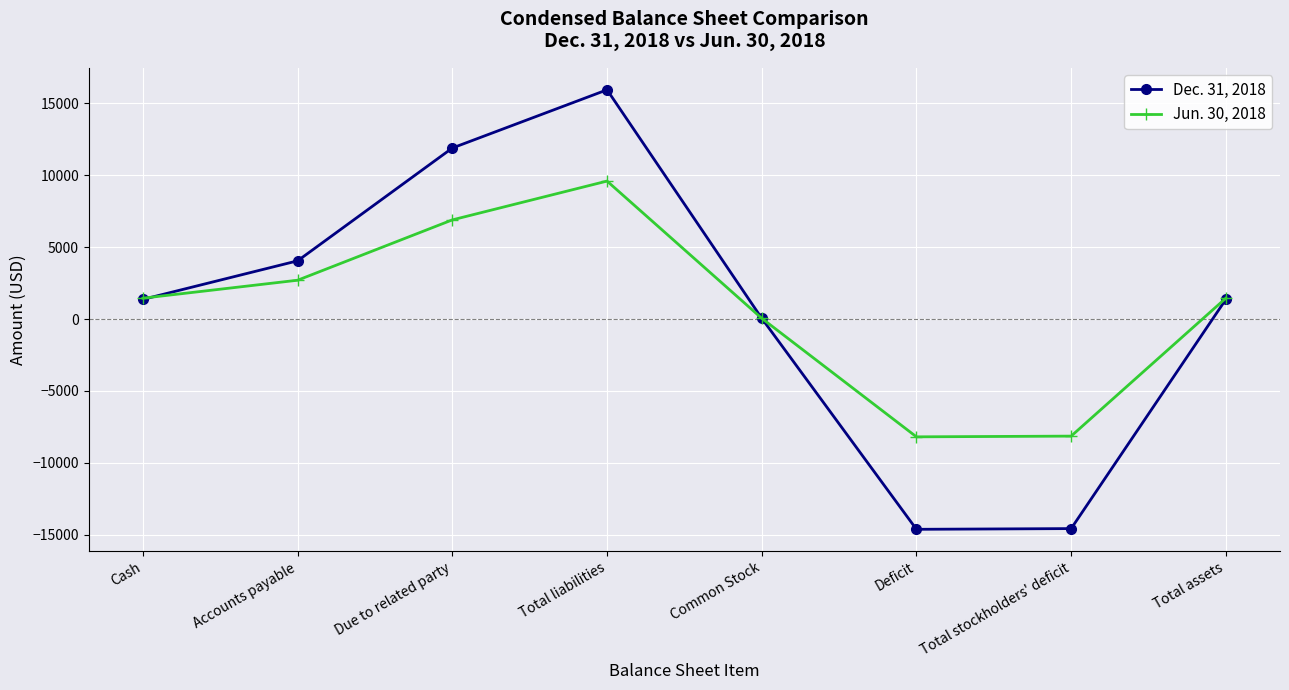

Rank the series by their average value, from highest to lowest.

Jun. 30, 2018, Dec. 31, 2018